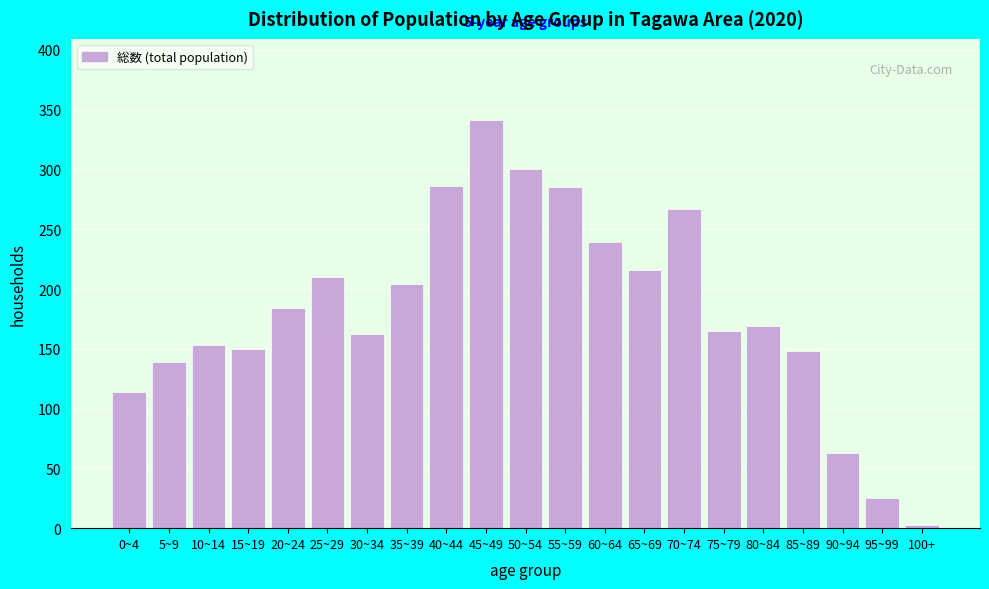

The chart shows a value of 286 at 40~44. True or false?

True